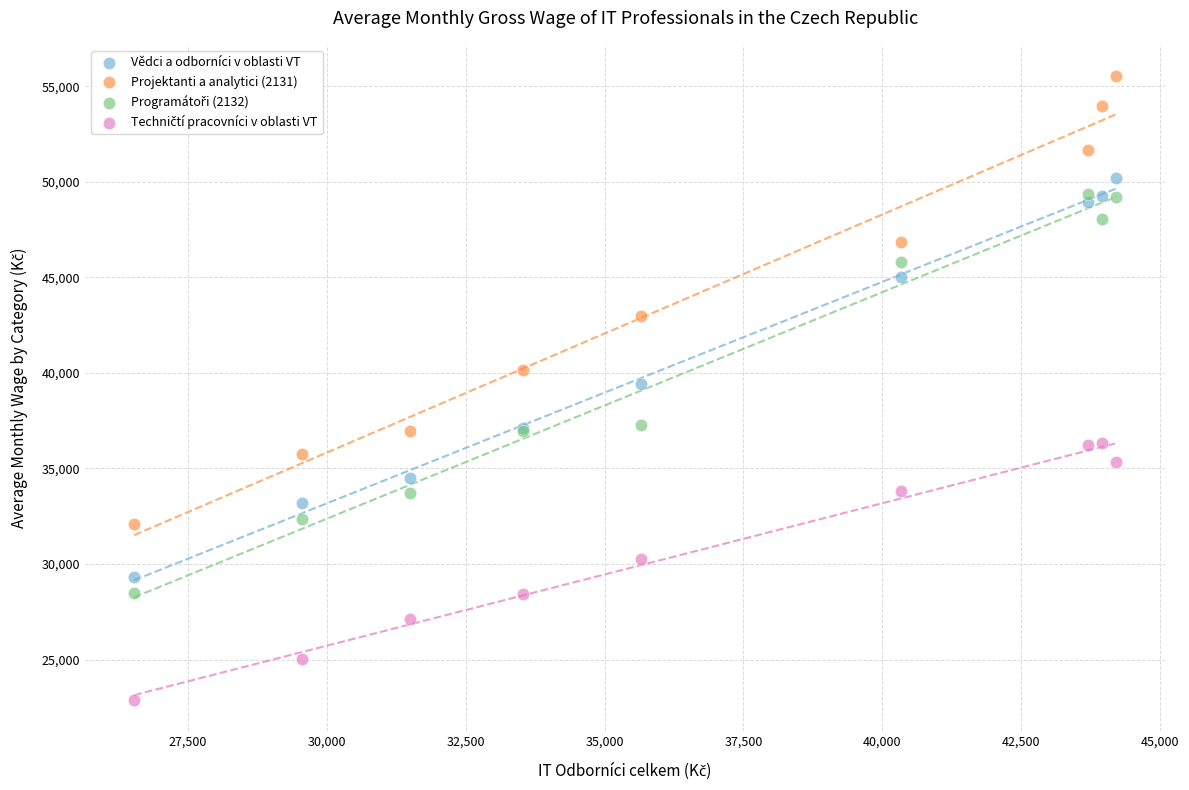

Which series contains the highest Y value?

Projektanti a analytici (2131)